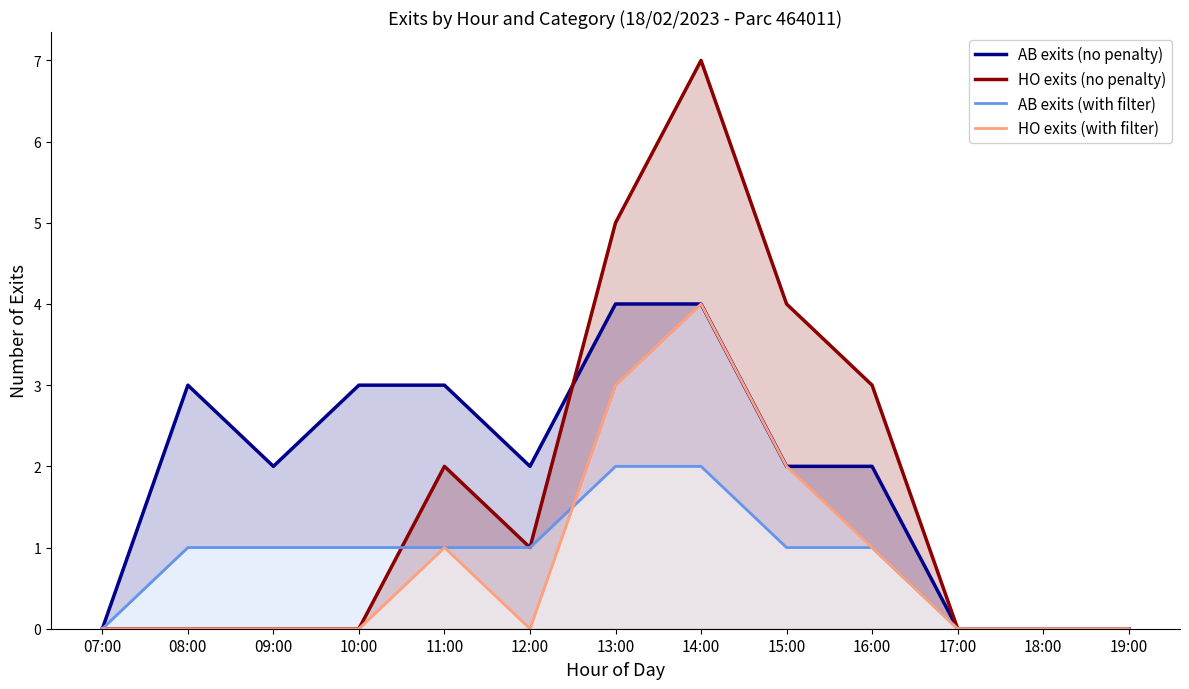

Is the value of HO exits (with filter) at 19:00 greater than the value of AB exits (with filter) at 07:00?

No